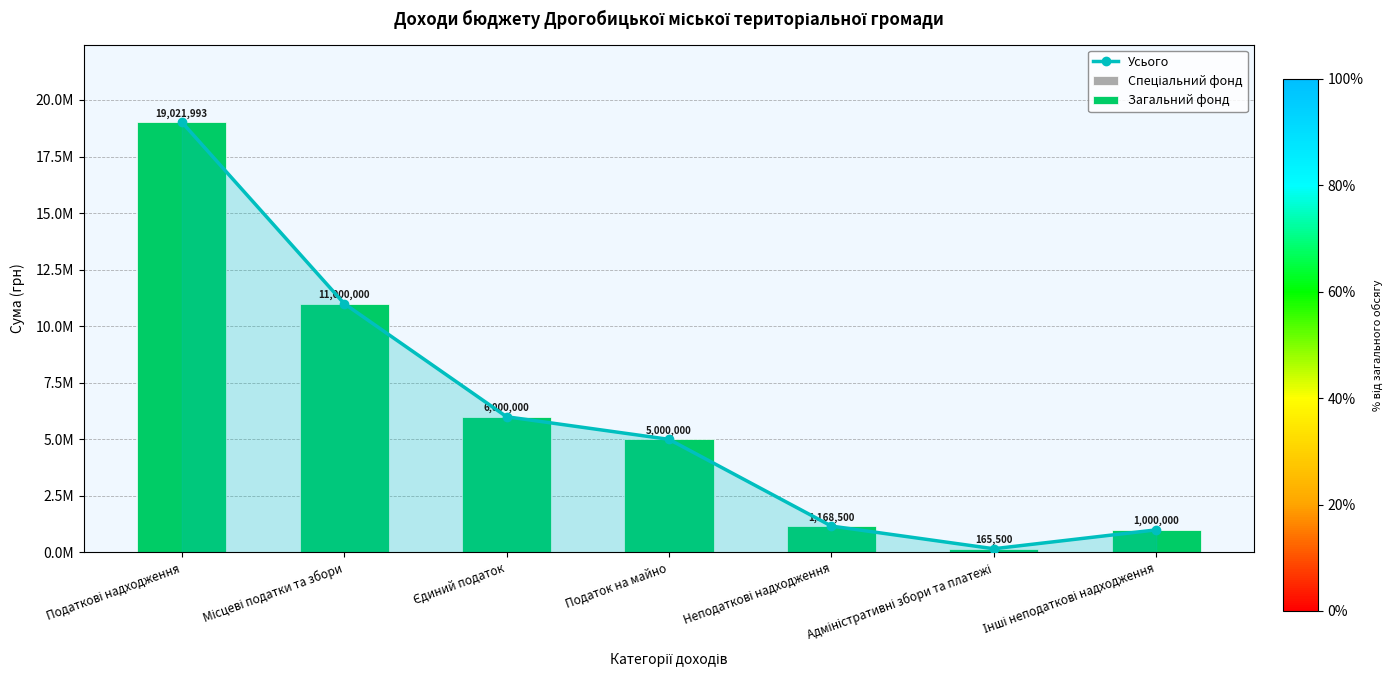

What is the spread (max minus min) of values at Місцеві податки та збори?

11000000.0